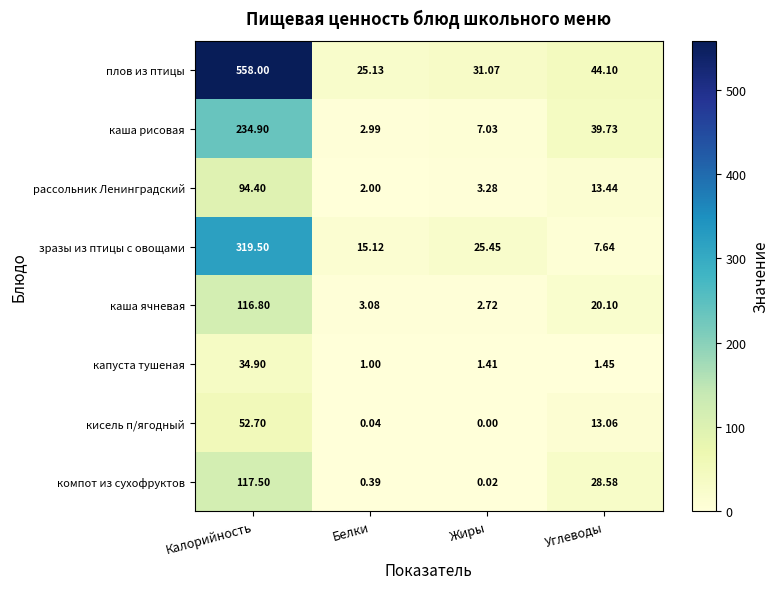

At how many categories does at least one series exceed 70?

1